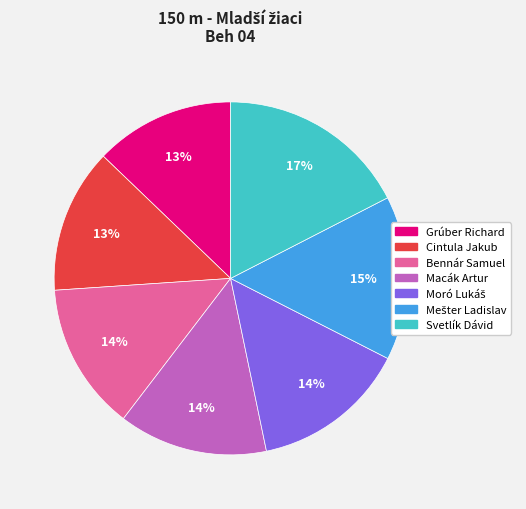

Is there any slice that represents more than half of the pie?

No